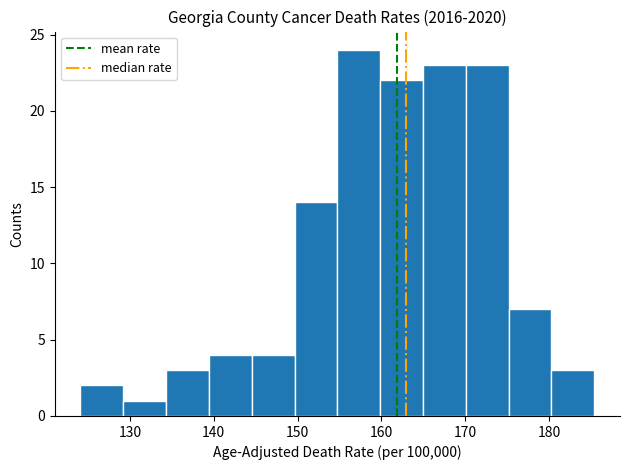

Reading left to right, list every bar in this chart as the range it spans on the x-axis followed by its height. Neither the bar edges nor the heights are printed on the chart, so give them approximately, as read against the axes.

124 to 129: 2
129 to 134: 1
134 to 139: 3
139 to 145: 4
145 to 150: 4
150 to 155: 14
155 to 160: 24
160 to 165: 22
165 to 170: 23
170 to 175: 23
175 to 180: 7
180 to 185: 3